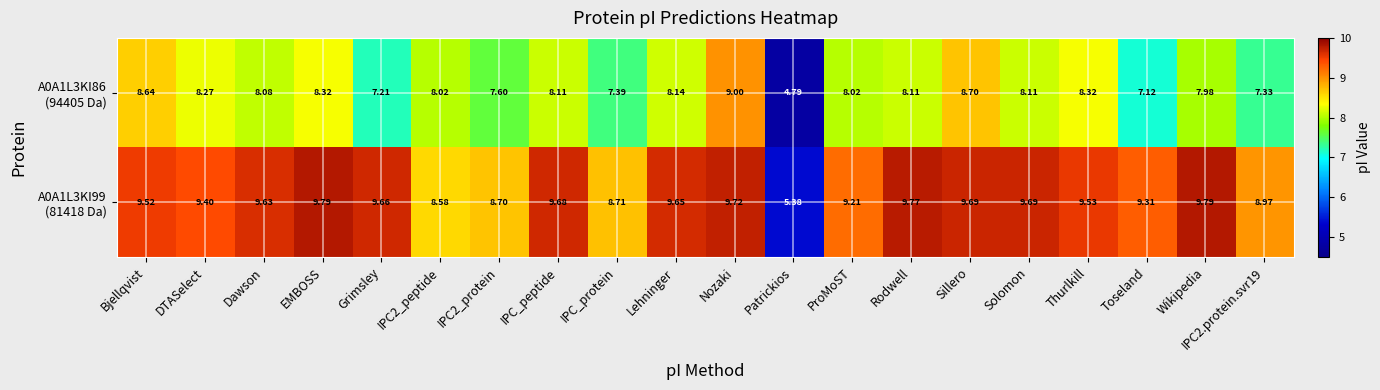

At which category is the sum across all series the highest?

Nozaki